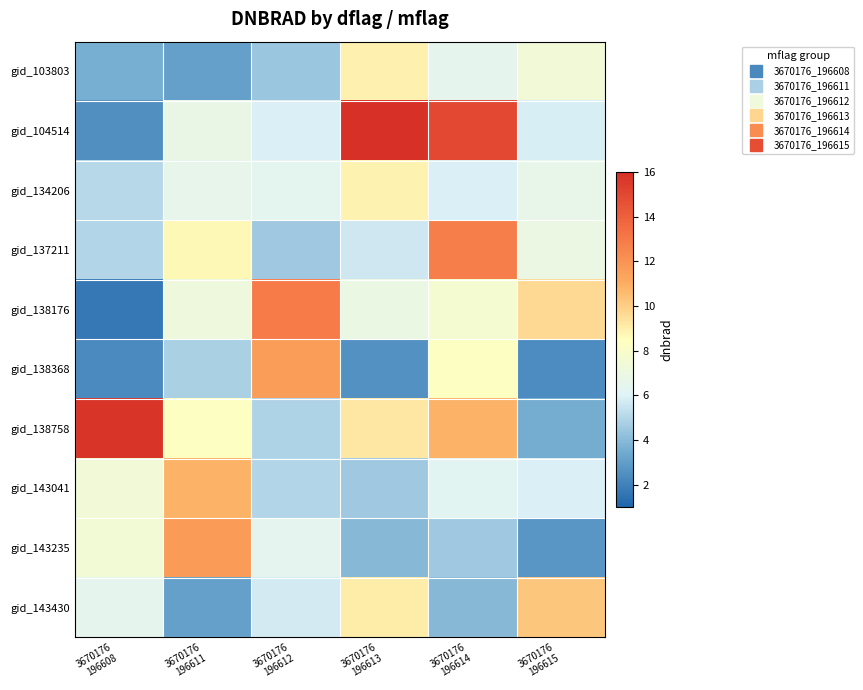

Reading left to right, what are all the values shown in this chart?

gid_103803: 3670176
196608=3.6	3670176
196611=3.1	3670176
196612=4.4	3670176
196613=8.9	3670176
196614=6.5	3670176
196615=7.4
gid_104514: 3670176
196608=2.5	3670176
196611=6.8	3670176
196612=5.9	3670176
196613=21.5	3670176
196614=15.0	3670176
196615=5.8
gid_134206: 3670176
196608=5.1	3670176
196611=6.6	3670176
196612=6.3	3670176
196613=8.9	3670176
196614=5.9	3670176
196615=6.7
gid_137211: 3670176
196608=4.9	3670176
196611=8.7	3670176
196612=4.6	3670176
196613=5.6	3670176
196614=12.8	3670176
196615=7.0
gid_138176: 3670176
196608=1.7	3670176
196611=7.2	3670176
196612=12.9	3670176
196613=6.9	3670176
196614=7.7	3670176
196615=9.7
gid_138368: 3670176
196608=2.3	3670176
196611=4.8	3670176
196612=11.7	3670176
196613=2.5	3670176
196614=8.4	3670176
196615=2.4
gid_138758: 3670176
196608=15.8	3670176
196611=8.4	3670176
196612=4.9	3670176
196613=9.2	3670176
196614=10.8	3670176
196615=3.6
gid_143041: 3670176
196608=7.4	3670176
196611=10.8	3670176
196612=5.0	3670176
196613=4.5	3670176
196614=6.3	3670176
196615=5.9
gid_143235: 3670176
196608=7.5	3670176
196611=11.7	3670176
196612=6.4	3670176
196613=3.9	3670176
196614=4.5	3670176
196615=2.7
gid_143430: 3670176
196608=6.5	3670176
196611=3.1	3670176
196612=5.7	3670176
196613=9.1	3670176
196614=3.9	3670176
196615=10.2